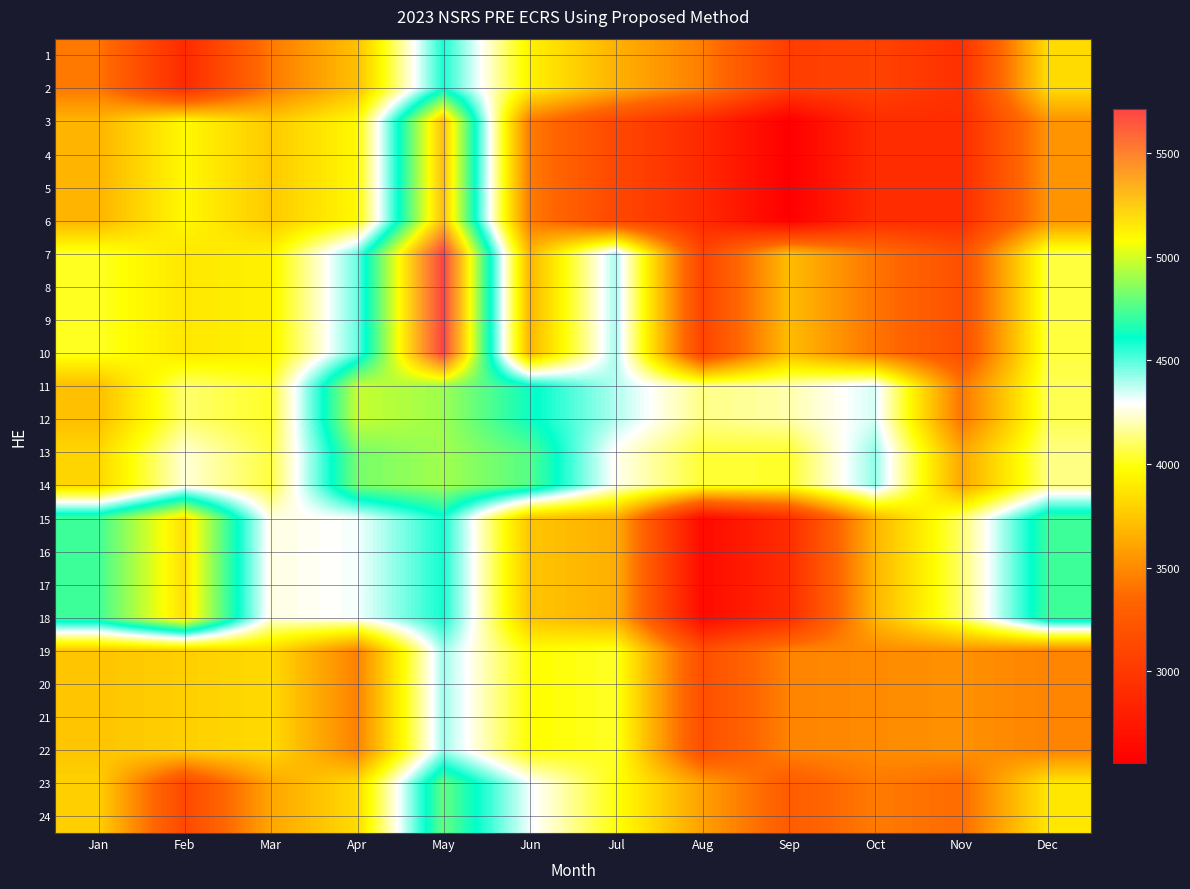

Reading left to right, transcribe all the data shown in this chart.

1: Jan=3425	Feb=2893	Mar=3429	Apr=3725	May=4575	Jun=3930	Jul=3665	Aug=3450	Sep=3037	Oct=3079	Nov=2938	Dec=3839
2: Jan=3425	Feb=2893	Mar=3429	Apr=3725	May=4575	Jun=3930	Jul=3665	Aug=3450	Sep=3037	Oct=3079	Nov=2938	Dec=3839
3: Jan=3675	Feb=3957	Mar=3763	Apr=3959	May=5296	Jun=3442	Jul=3121	Aug=2883	Sep=2559	Oct=2910	Nov=2911	Dec=3540
4: Jan=3675	Feb=3957	Mar=3763	Apr=3959	May=5296	Jun=3442	Jul=3121	Aug=2883	Sep=2559	Oct=2910	Nov=2911	Dec=3540
5: Jan=3675	Feb=3957	Mar=3763	Apr=3959	May=5296	Jun=3442	Jul=3121	Aug=2883	Sep=2559	Oct=2910	Nov=2911	Dec=3540
6: Jan=3675	Feb=3957	Mar=3763	Apr=3959	May=5296	Jun=3442	Jul=3121	Aug=2883	Sep=2559	Oct=2910	Nov=2911	Dec=3540
7: Jan=4024	Feb=3886	Mar=3927	Apr=4476	May=5713	Jun=3681	Jul=4405	Aug=3089	Sep=3710	Oct=3415	Nov=3175	Dec=4055
8: Jan=4024	Feb=3886	Mar=3927	Apr=4476	May=5713	Jun=3681	Jul=4405	Aug=3089	Sep=3710	Oct=3415	Nov=3175	Dec=4055
9: Jan=4024	Feb=3886	Mar=3927	Apr=4476	May=5713	Jun=3681	Jul=4405	Aug=3089	Sep=3710	Oct=3415	Nov=3175	Dec=4055
10: Jan=4024	Feb=3886	Mar=3927	Apr=4476	May=5713	Jun=3681	Jul=4405	Aug=3089	Sep=3710	Oct=3415	Nov=3175	Dec=4055
11: Jan=3718	Feb=4114	Mar=4028	Apr=4972	May=4897	Jun=4628	Jul=4390	Aug=4144	Sep=4190	Oct=4345	Nov=3415	Dec=4079
12: Jan=3718	Feb=4114	Mar=4028	Apr=4972	May=4897	Jun=4628	Jul=4390	Aug=4144	Sep=4190	Oct=4345	Nov=3415	Dec=4079
13: Jan=3812	Feb=4245	Mar=4059	Apr=4828	May=4904	Jun=4763	Jul=4275	Aug=4045	Sep=4033	Oct=4430	Nov=3618	Dec=4137
14: Jan=3812	Feb=4245	Mar=4059	Apr=4828	May=4904	Jun=4763	Jul=4275	Aug=4045	Sep=4033	Oct=4430	Nov=3618	Dec=4137
15: Jan=4725	Feb=5184	Mar=4257	Apr=4305	May=4585	Jun=3745	Jul=3649	Aug=2643	Sep=2904	Oct=3677	Nov=4105	Dec=4720
16: Jan=4725	Feb=5184	Mar=4257	Apr=4305	May=4585	Jun=3745	Jul=3649	Aug=2643	Sep=2904	Oct=3677	Nov=4105	Dec=4720
17: Jan=4725	Feb=5184	Mar=4257	Apr=4305	May=4585	Jun=3745	Jul=3649	Aug=2643	Sep=2904	Oct=3677	Nov=4105	Dec=4720
18: Jan=4725	Feb=5184	Mar=4257	Apr=4305	May=4585	Jun=3745	Jul=3649	Aug=2643	Sep=2904	Oct=3677	Nov=4105	Dec=4720
19: Jan=3746	Feb=3784	Mar=3830	Apr=3468	May=4412	Jun=3975	Jul=4024	Aug=3172	Sep=3472	Oct=3504	Nov=3528	Dec=3475
20: Jan=3746	Feb=3784	Mar=3830	Apr=3468	May=4412	Jun=3975	Jul=4024	Aug=3172	Sep=3472	Oct=3504	Nov=3528	Dec=3475
21: Jan=3746	Feb=3784	Mar=3830	Apr=3468	May=4412	Jun=3975	Jul=4024	Aug=3172	Sep=3472	Oct=3504	Nov=3528	Dec=3475
22: Jan=3746	Feb=3784	Mar=3830	Apr=3468	May=4412	Jun=3975	Jul=4024	Aug=3172	Sep=3472	Oct=3504	Nov=3528	Dec=3475
23: Jan=3791	Feb=3121	Mar=3614	Apr=3834	May=4794	Jun=4312	Jul=3995	Aug=3593	Sep=3278	Oct=3436	Nov=3373	Dec=3878
24: Jan=3791	Feb=3121	Mar=3614	Apr=3834	May=4794	Jun=4312	Jul=3995	Aug=3593	Sep=3278	Oct=3436	Nov=3373	Dec=3878